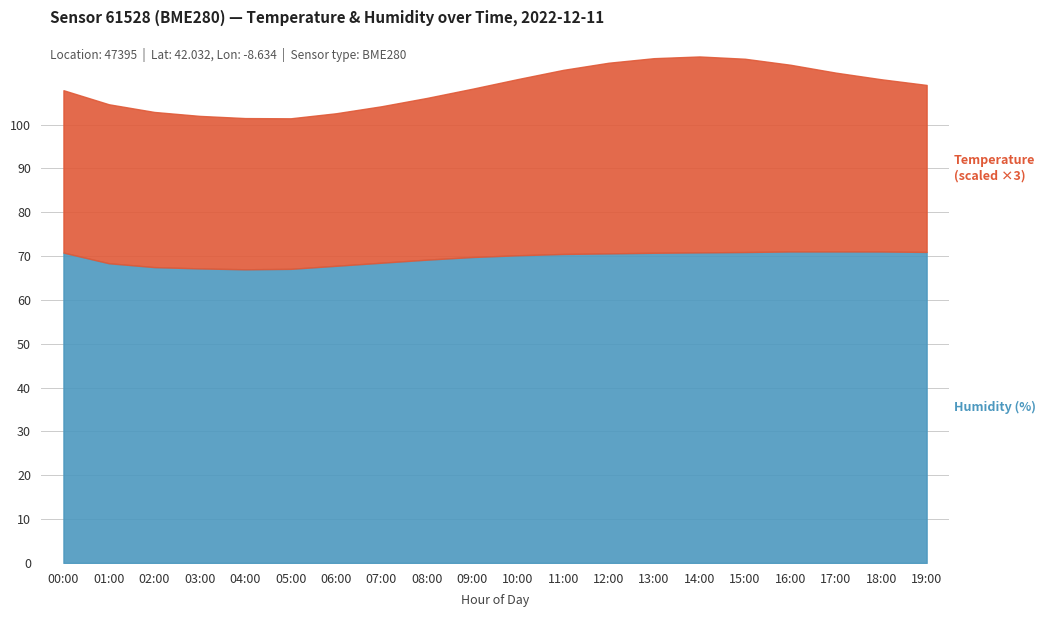

Is it true that humidity equals 35.6 at 05:00?

False